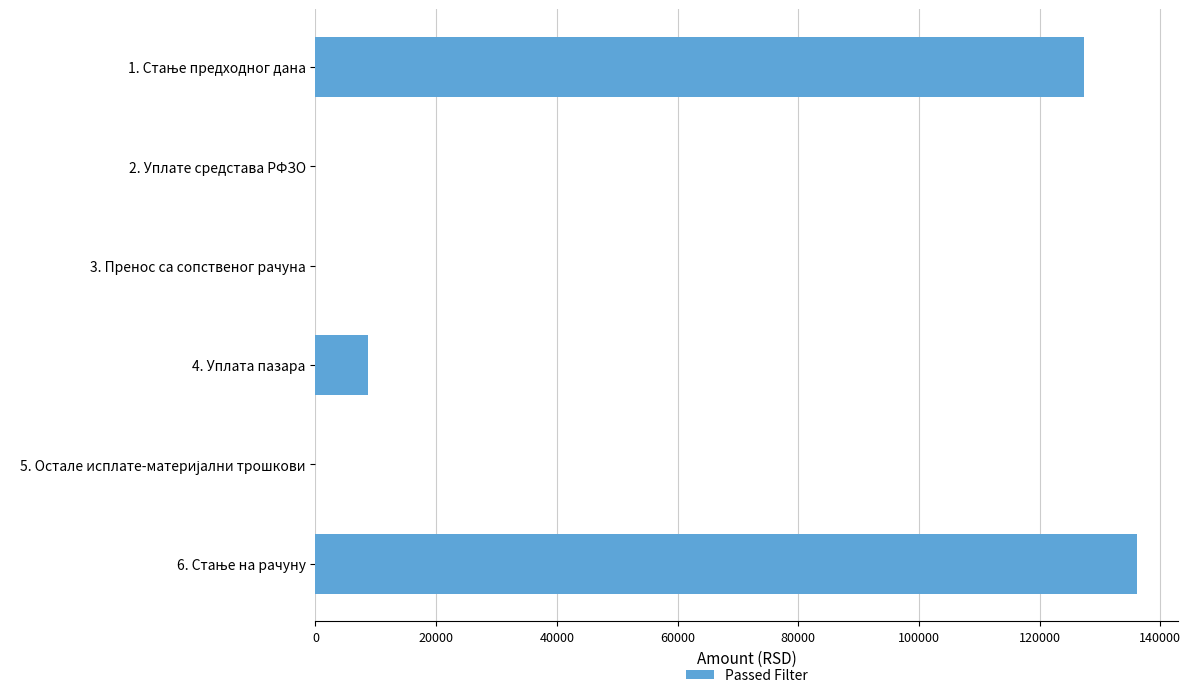

What is the sum of all values?

272204.7